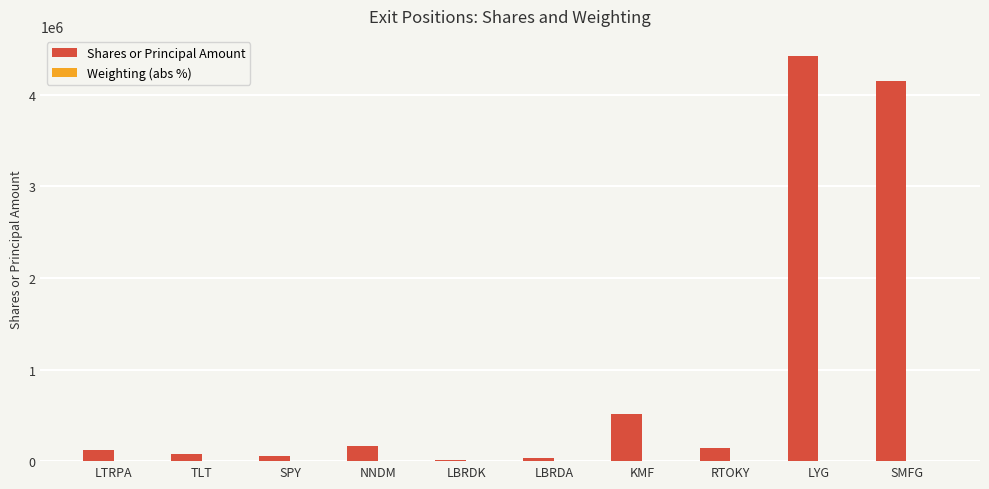

The Shares or Principal Amount series shows 121493.0 at LTRPA. True or false?

True